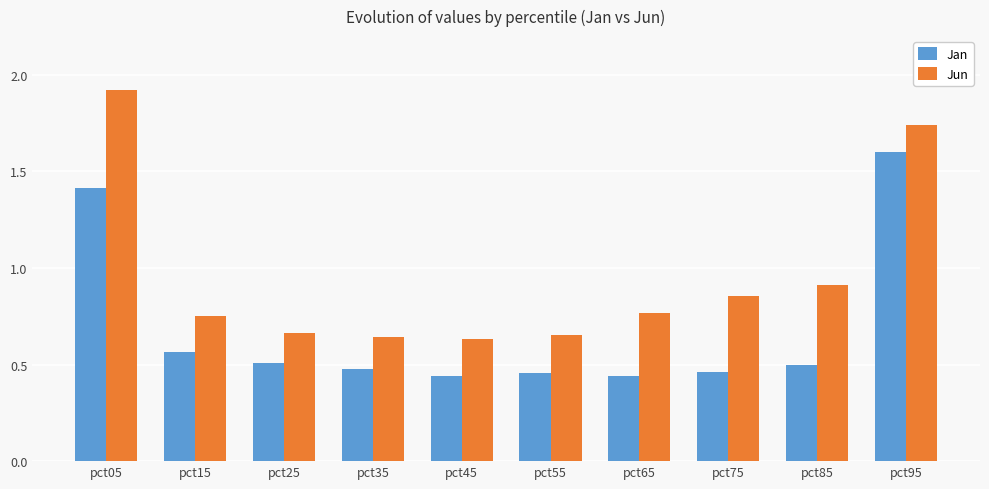

Which series has the widest spread of values?

Jun